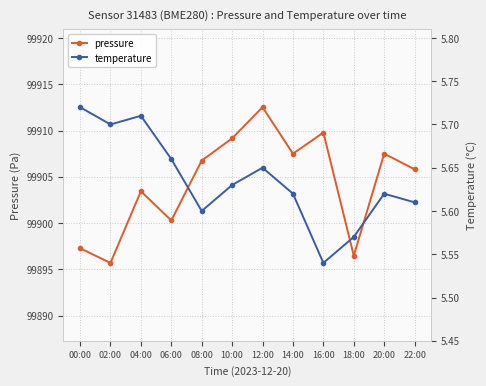

Which label corresponds to the smallest value in the chart?

16:00